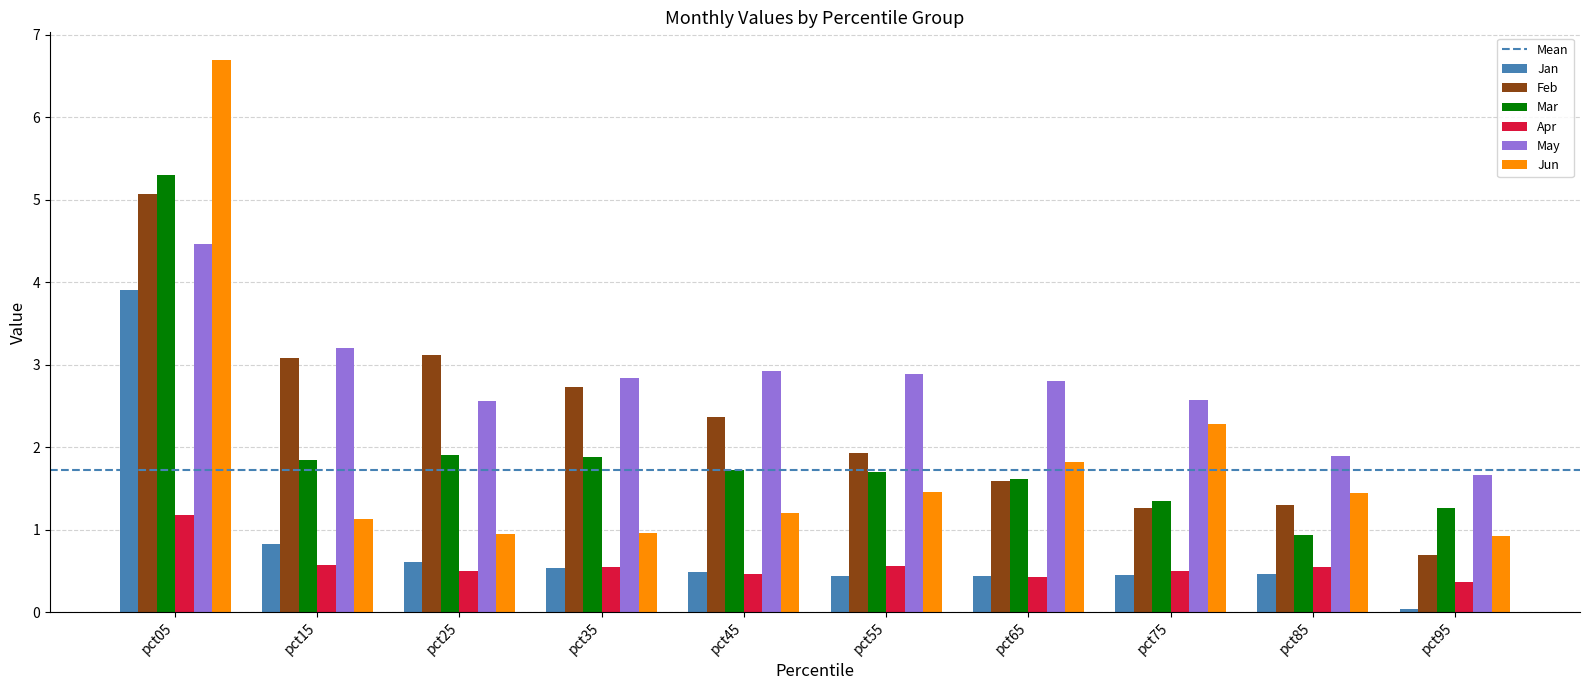

Are the bars horizontal?

No